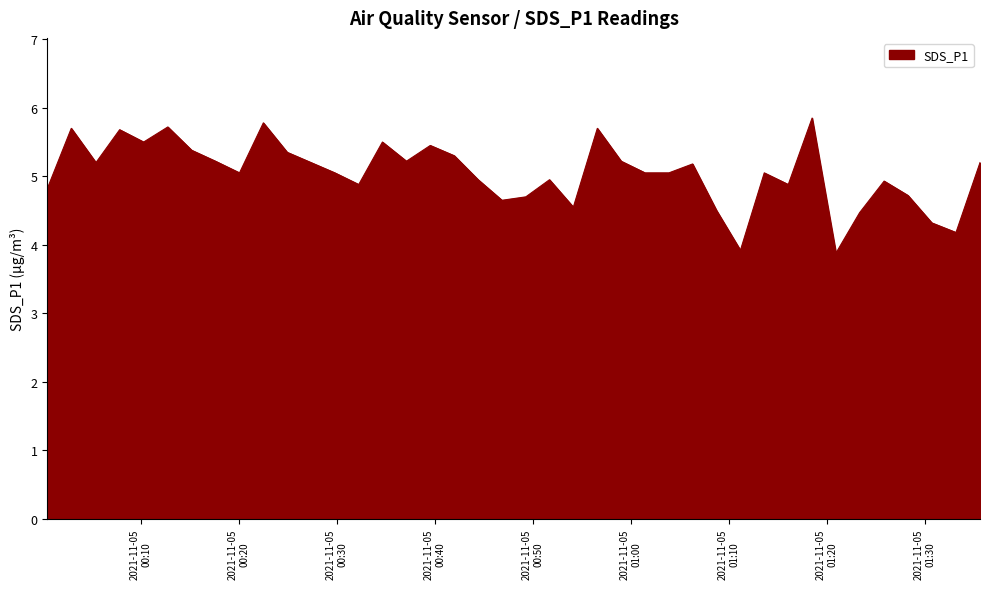

What is the smallest value displayed?

3.9